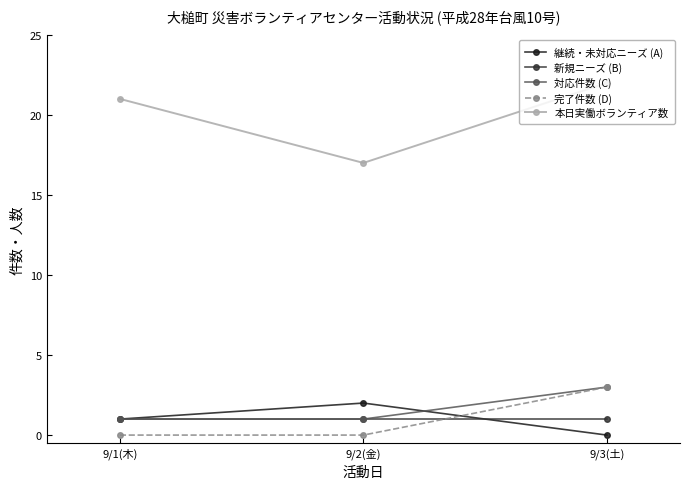

Which series has the largest range (max minus min)?

本日実働ボランティア数